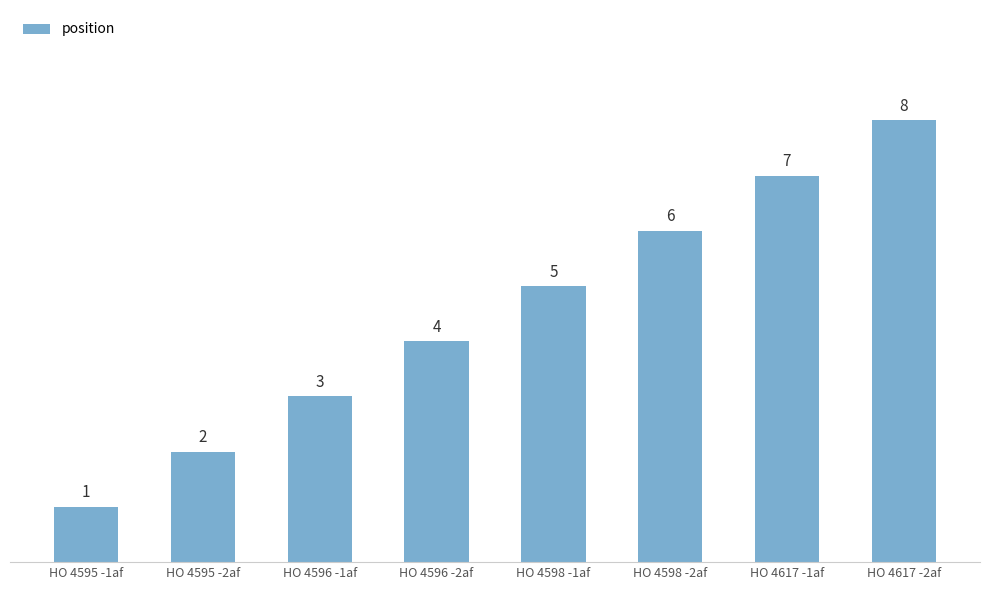

True or false: the data shows 4 at HO 4596 -2af.

True